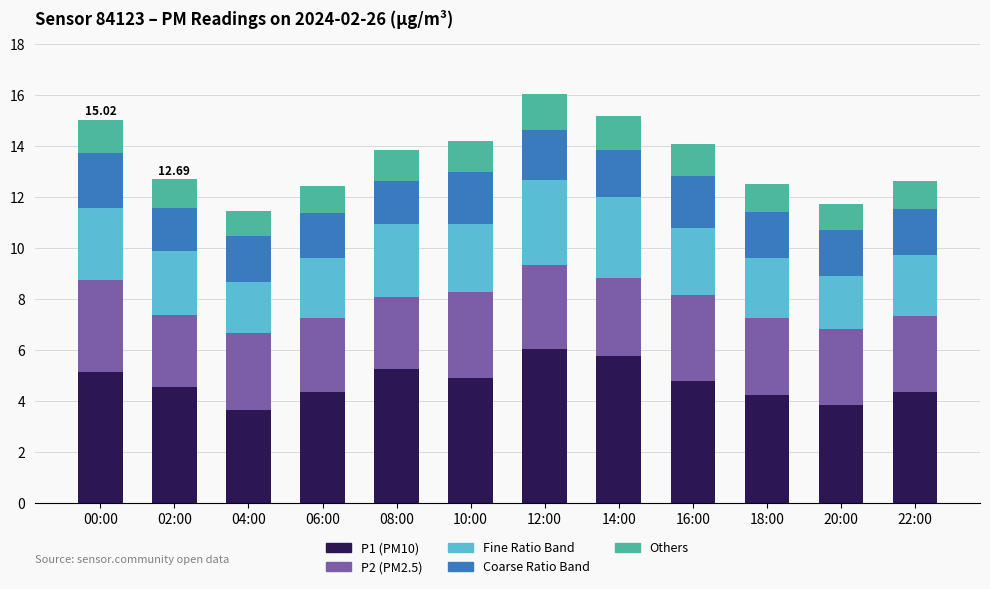

What is the difference between the second highest and minimum values in the P1 (PM10) series?

2.1